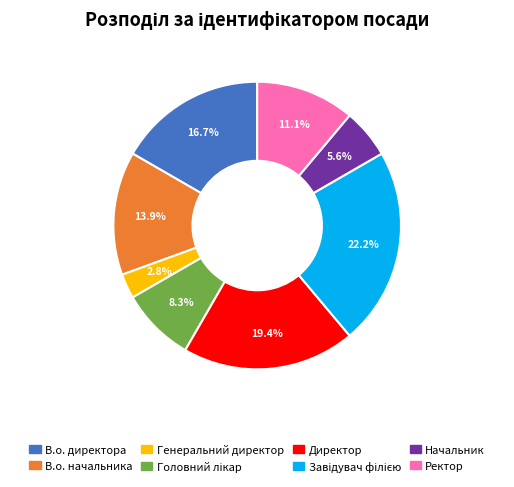

Is the sum of Директор and Ректор greater than half?

No